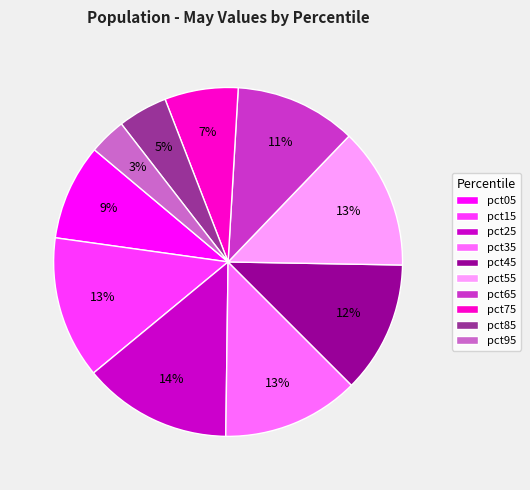

To the nearest percent, what is the combined percentage of pct85 and pct95?

8%